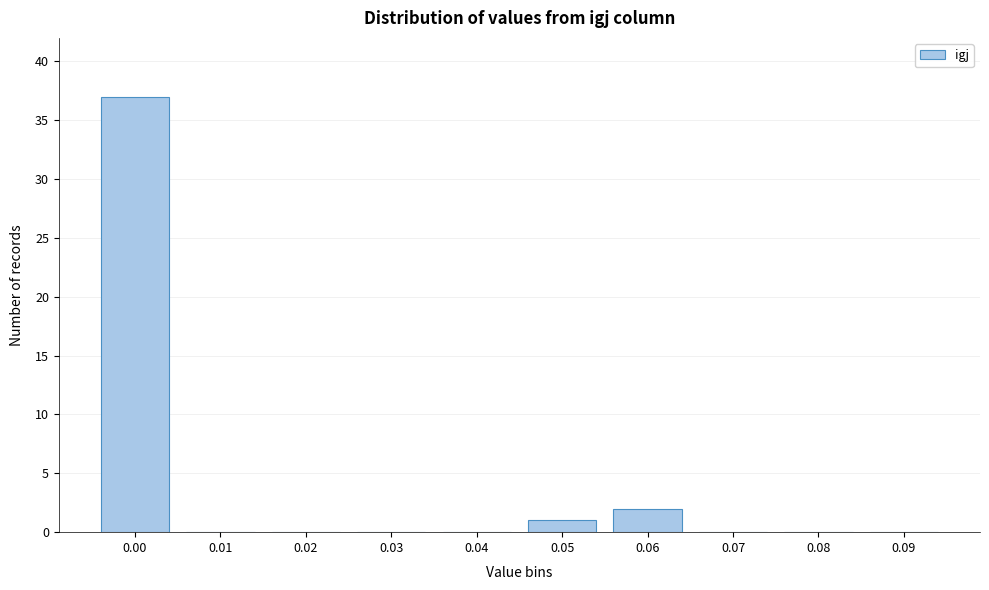

Reading left to right, extract all data points from this chart.

0.00=37	0.01=0	0.02=0	0.03=0	0.04=0	0.05=1	0.06=2	0.07=0	0.08=0	0.09=0